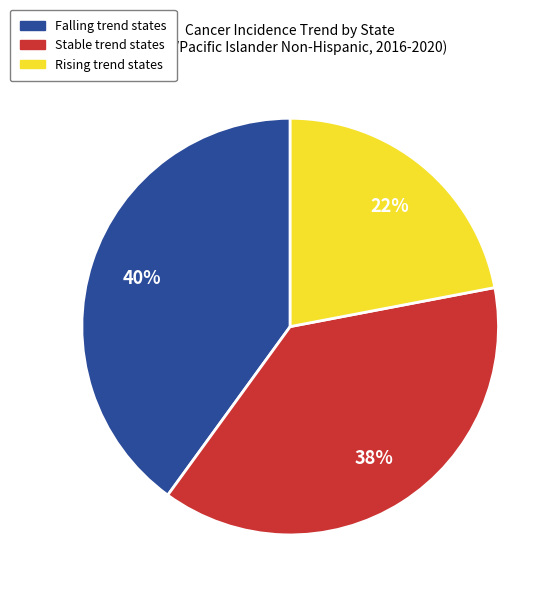

To the nearest percent, what is the average slice percentage?

33%